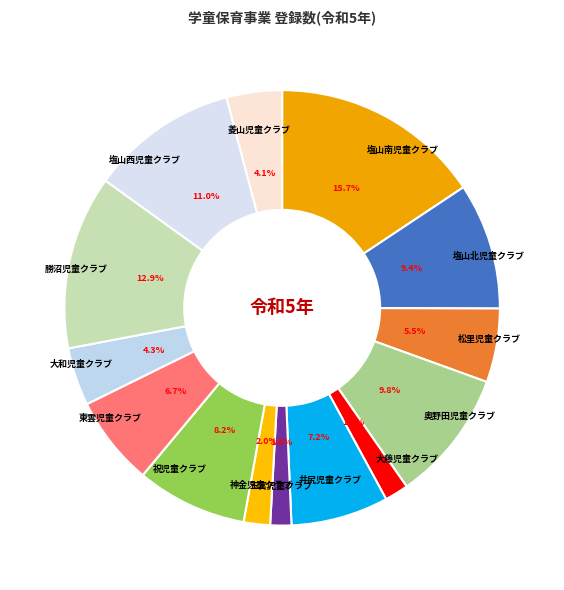

What is the largest slice in the pie chart?

塩山南児童クラブ